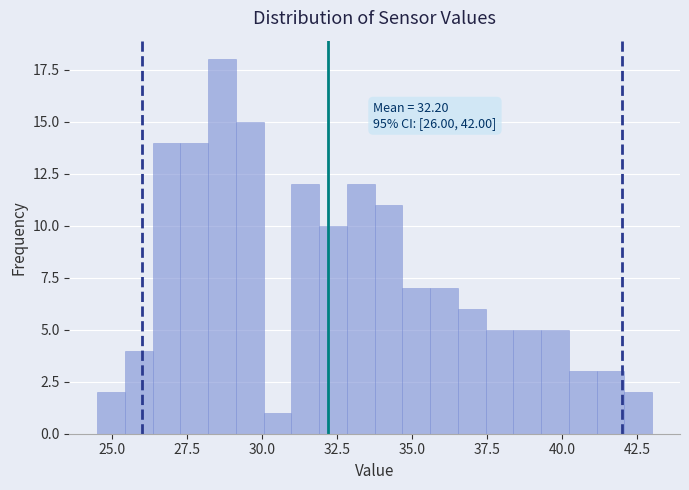

Around what value on the x-axis is the tallest bar? Give the approximate position of its centre, as read against the axis.

28.5